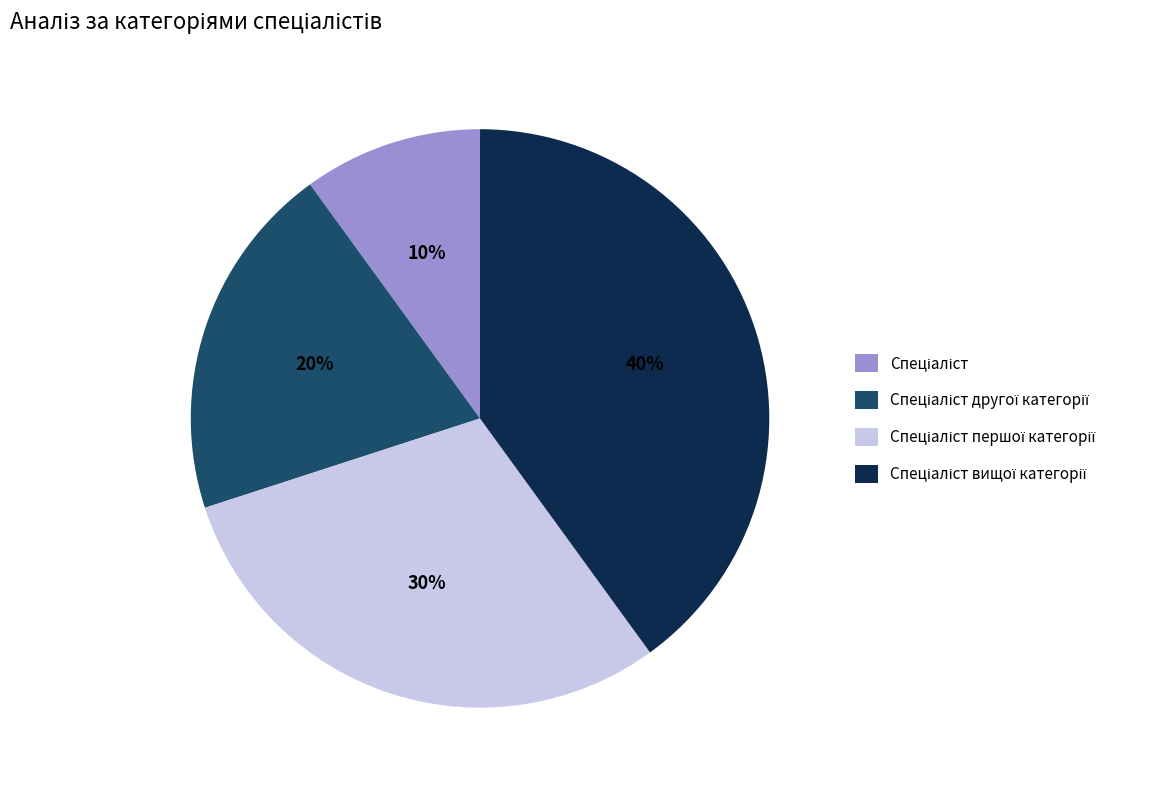

Is there a majority slice in this chart?

No